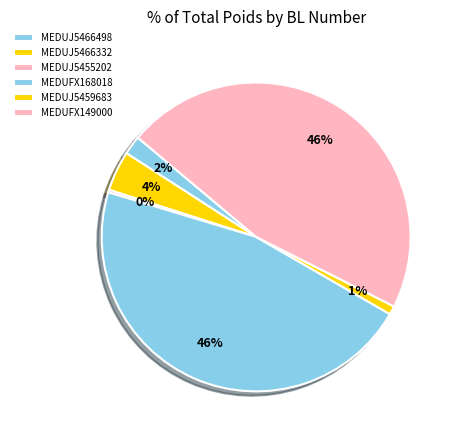

Is MEDUJ5455202 the majority of the pie?

No